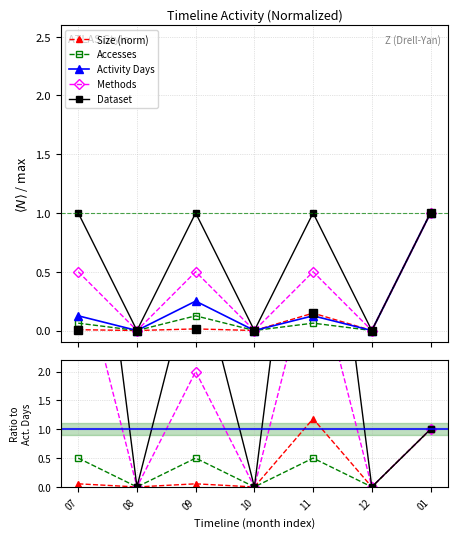

What is the maximum value for Methods?

1.0